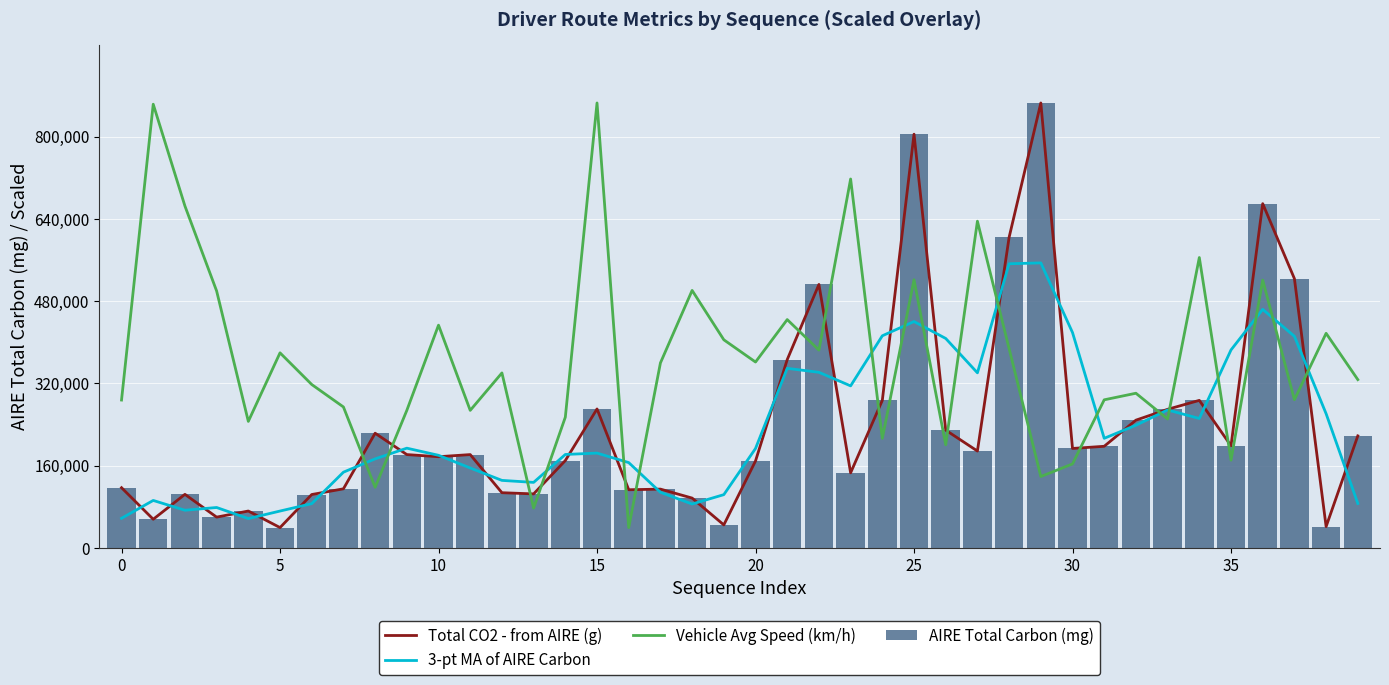

What is the sum of all AIRE Total Carbon (mg) values?

9473763.6